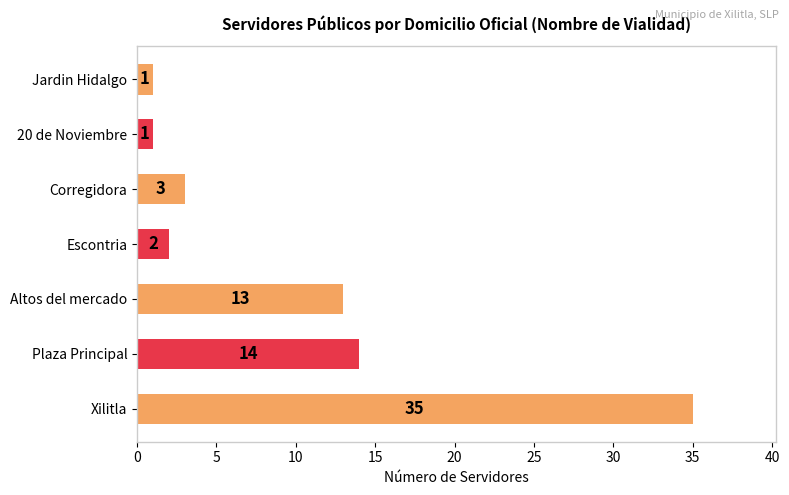

What is the smallest value displayed?

1